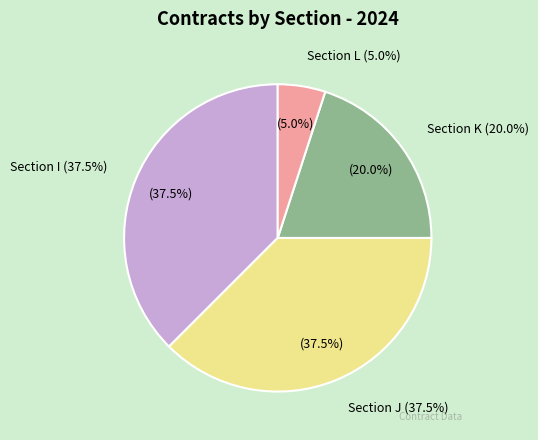

True or false: I accounts for 38% of the total.

True